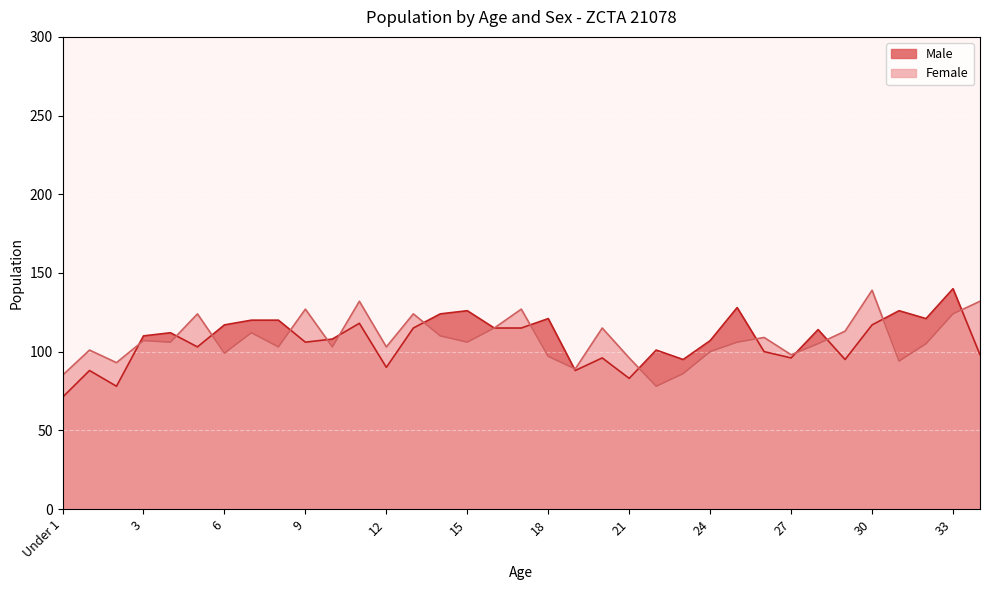

Where is the first local minimum for Male?

2